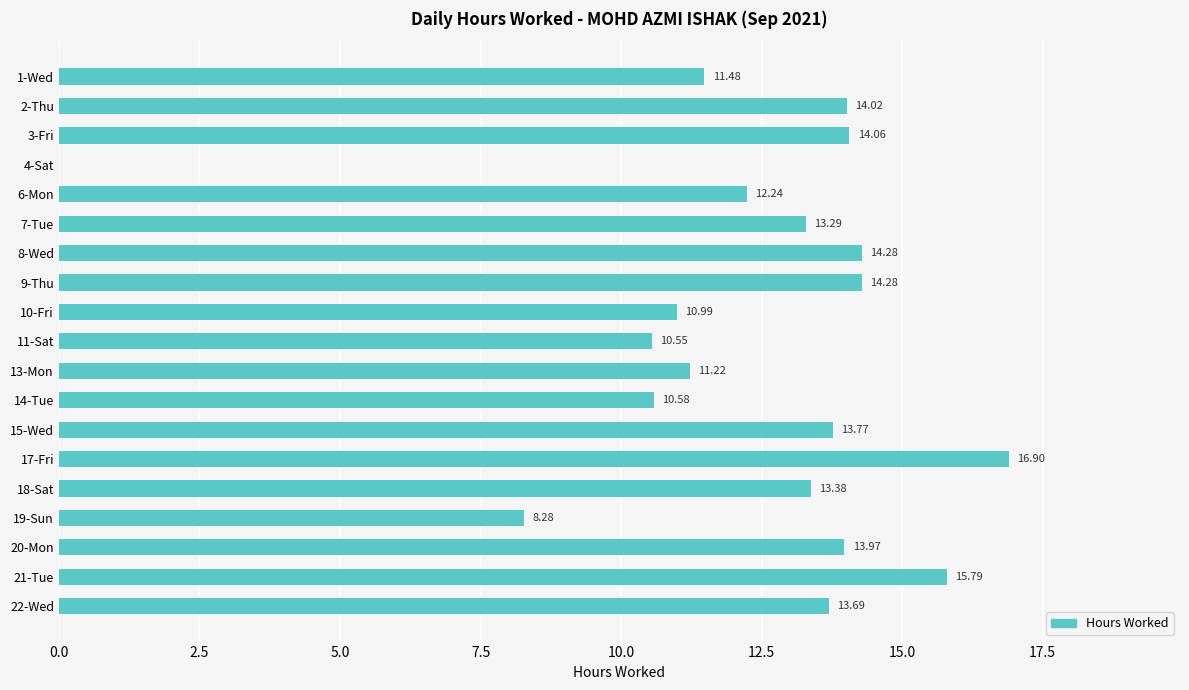

Which has a higher value, 14-Tue or 21-Tue?

21-Tue